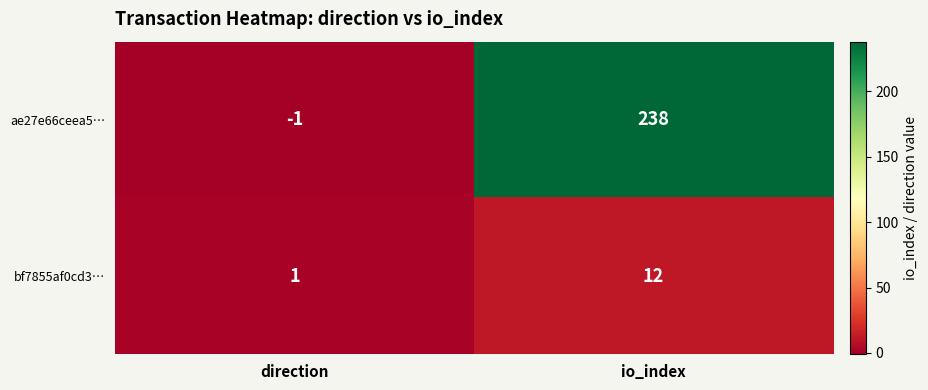

At how many categories does at least one series exceed 0?

2